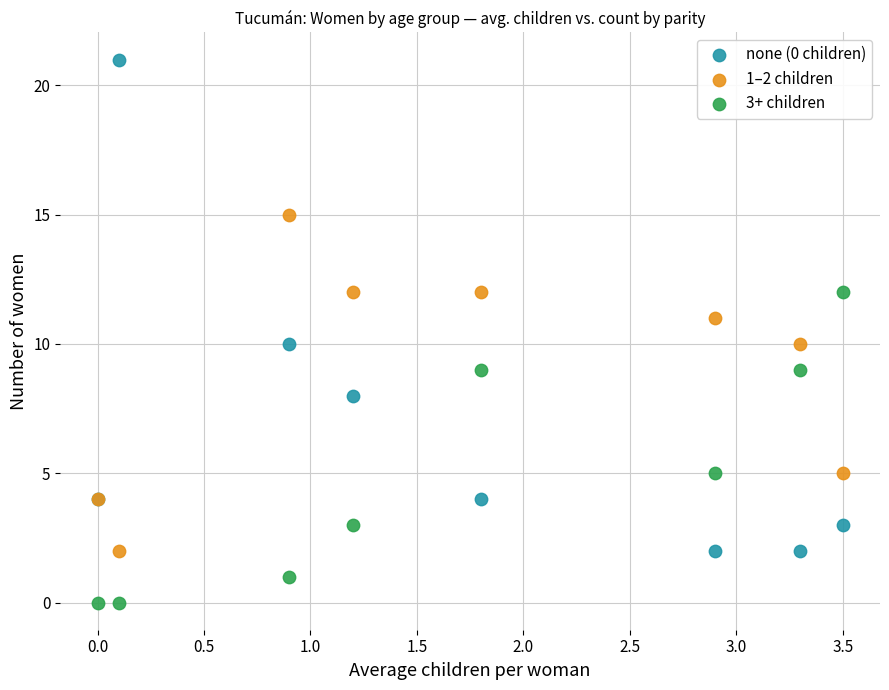

Which series has the largest Y range (max minus min)?

none (0 children)